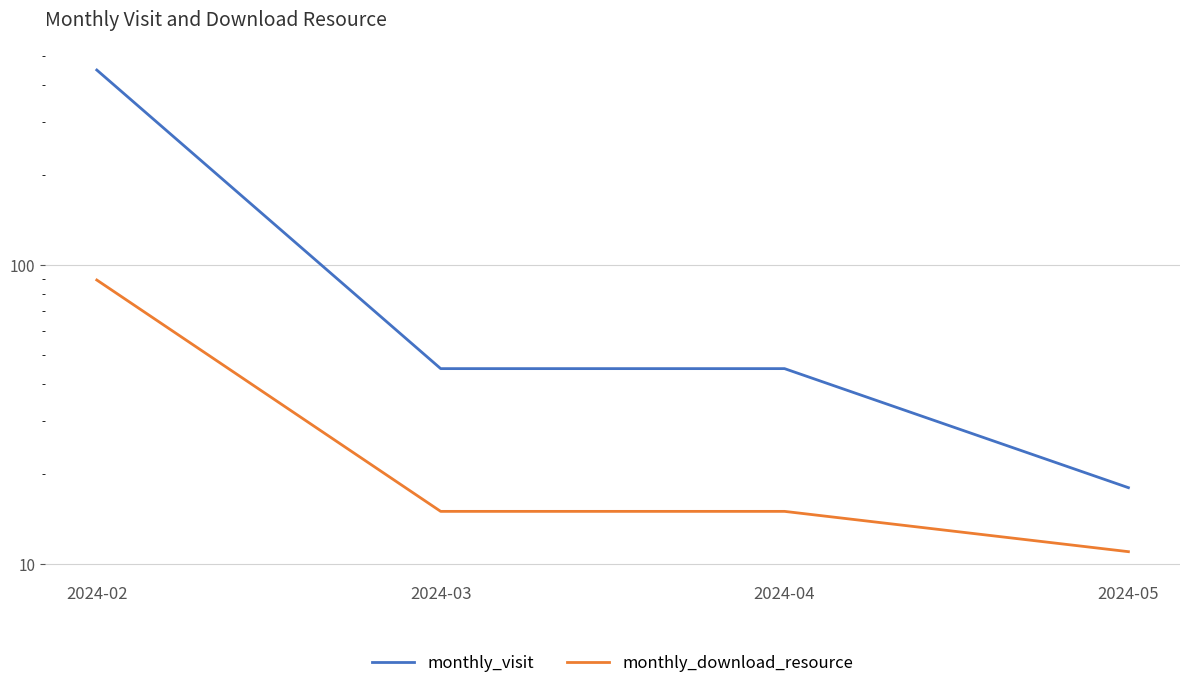

True or false: monthly_download_resource has more than 1 interior local peaks.

False